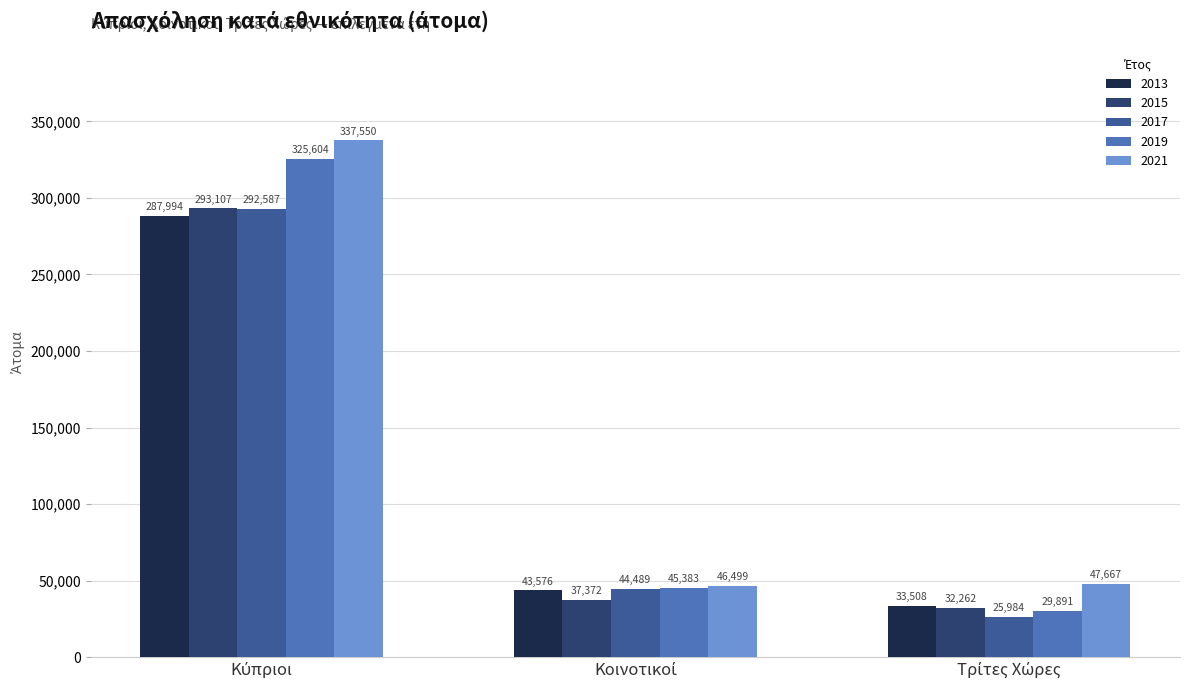

Reading left to right, extract all data points from this chart.

2013: 287994	43576	33508
2015: 293107	37372	32262
2017: 292587	44489	25984
2019: 325604	45383	29891
2021: 337550	46499	47667